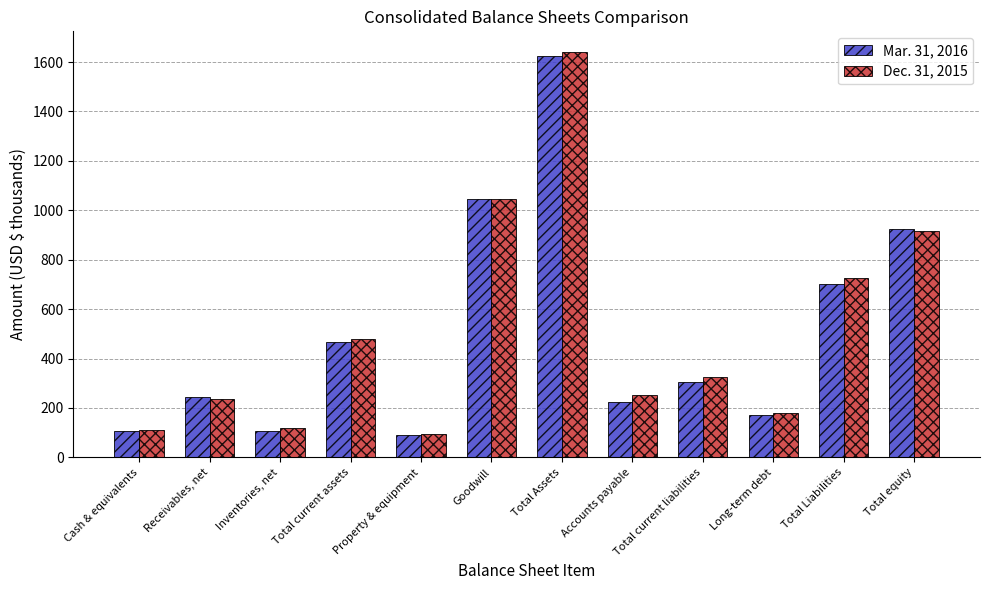

What is the highest value of the Dec. 31, 2015 series?

1642.2